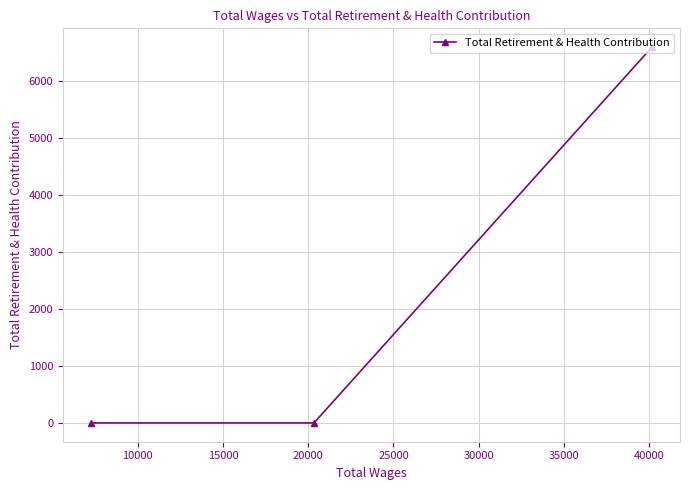

What is the difference between the maximum and second lowest values?

6600